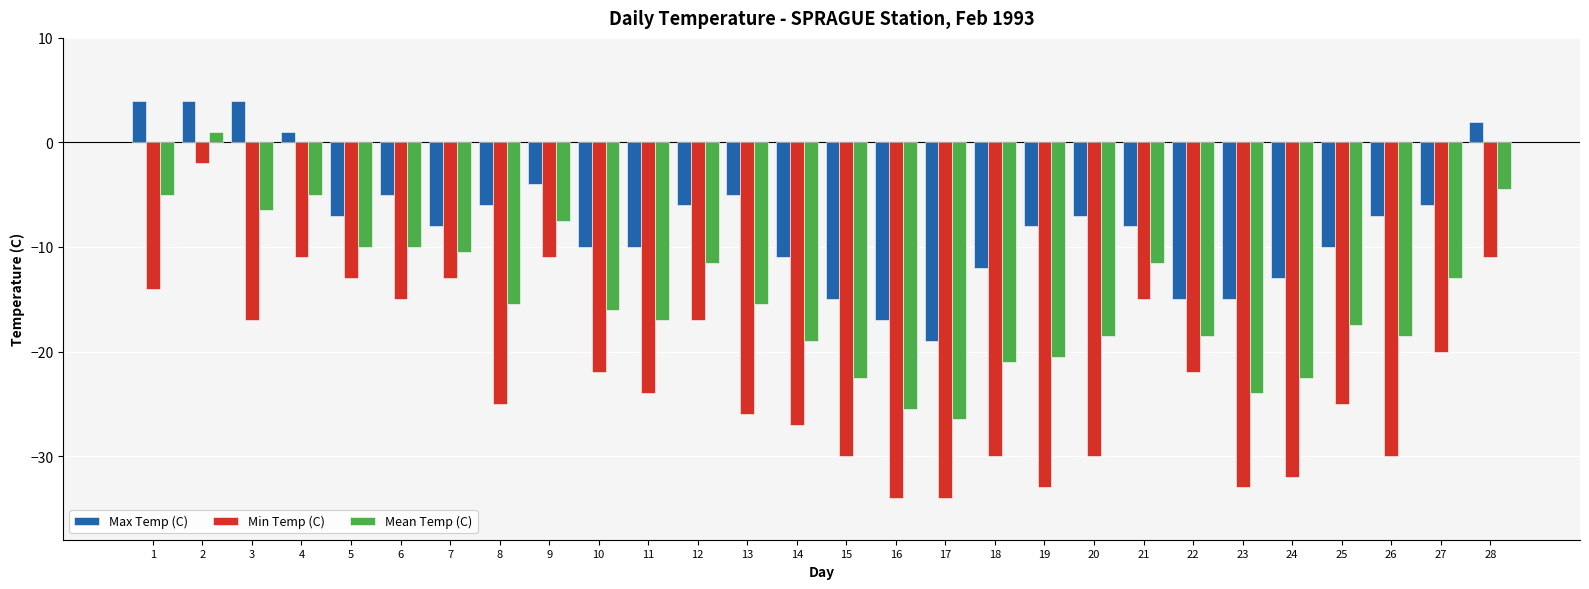

What is the value of the Min Temp (C) bar at the 1st from the left?

-14.0